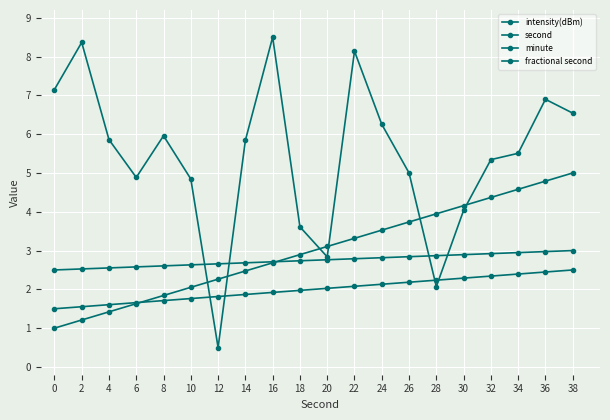

How many lines are shown in the chart?

4